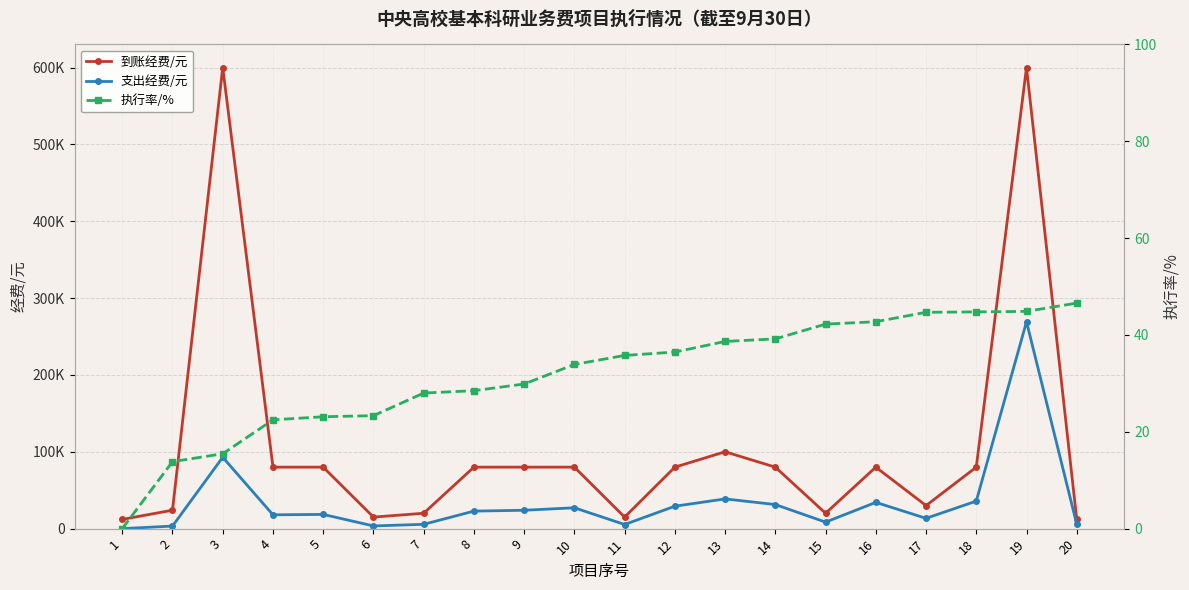

What is the value of the 执行率/% point at the 8th from the left?

28.5